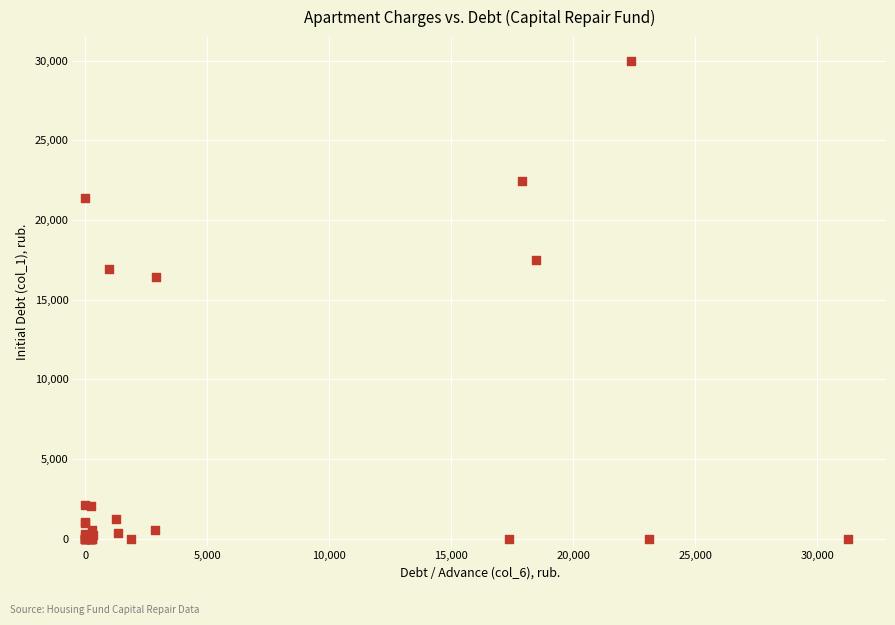

What Y value in the scatter plot is closest to 14988?

16396.8